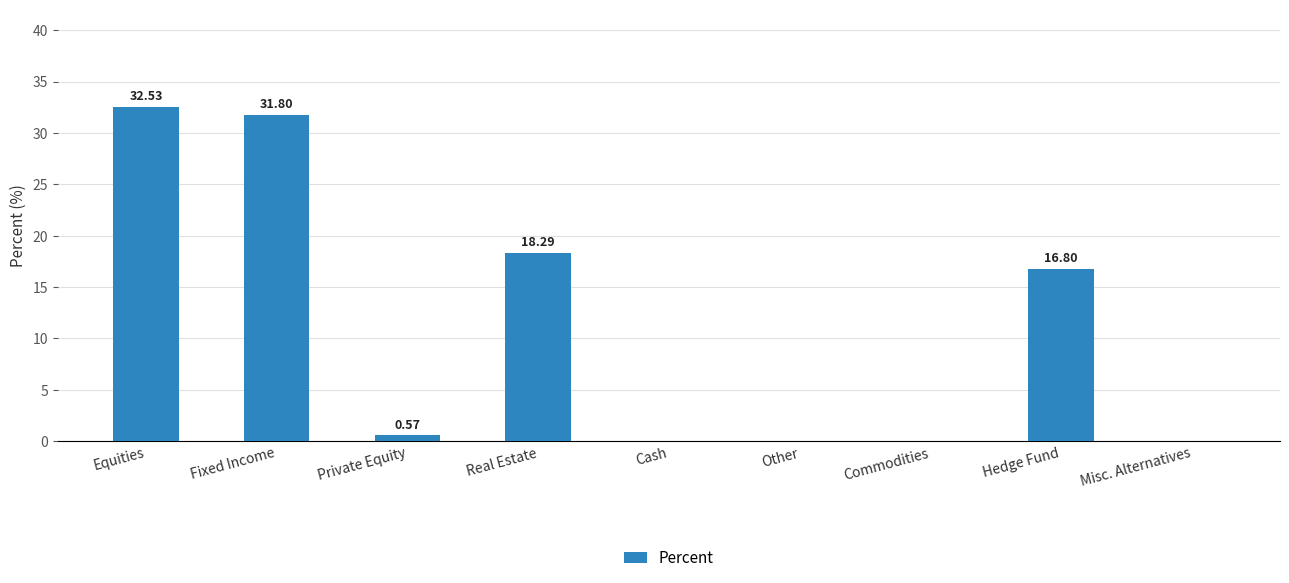

Where is the data nearest to the value 16?

Hedge Fund